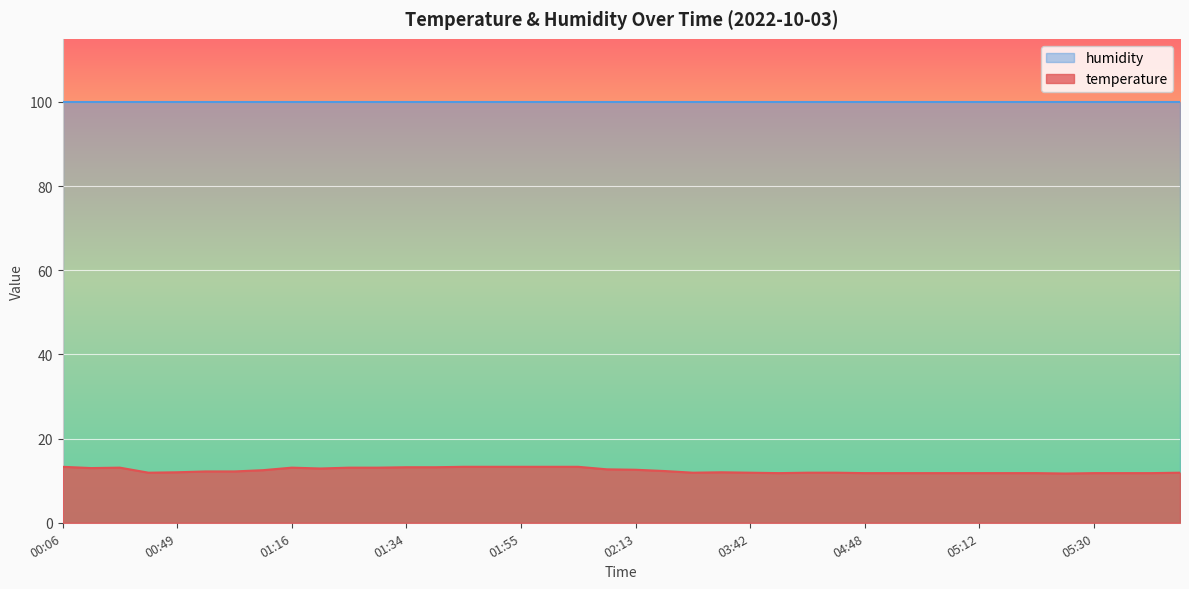

Reading left to right, transcribe all the data shown in this chart.

13.3	13.0	13.1	11.9	12.0	12.2	12.2	12.5	13.1	12.9	13.1	13.1	13.2	13.2	13.3	13.3	13.3	13.3	13.3	12.7	12.6	12.3	11.9	12.0	11.9	11.8	11.9	11.9	11.8	11.8	11.8	11.8	11.8	11.8	11.8	11.7	11.8	11.8	11.8	11.9